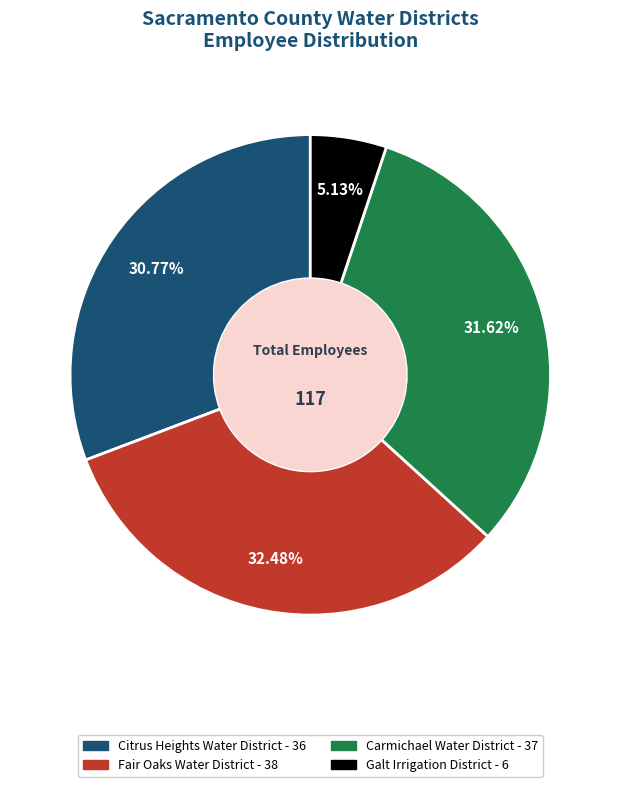

Approximately how many times larger is the value at Fair Oaks Water District compared to Citrus Heights Water District?

1.1